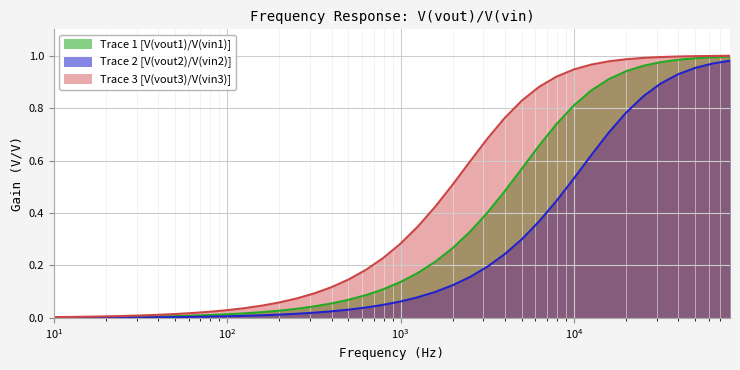

True or false: Trace 3 [V(vout3)/V(vin3)] and Trace 2 [V(vout2)/V(vin2)] cross at least once.

False